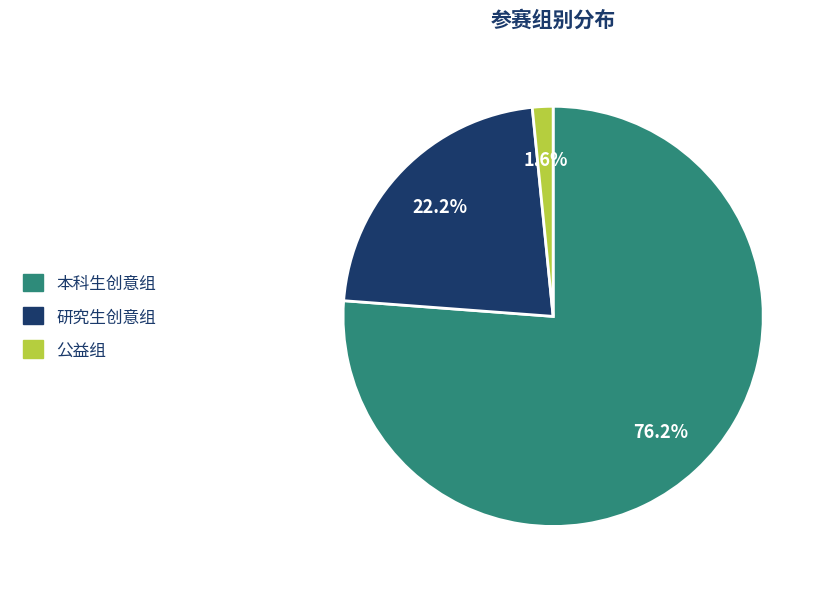

To the nearest percent, what is the difference between the largest and smallest slice percentages?

75%